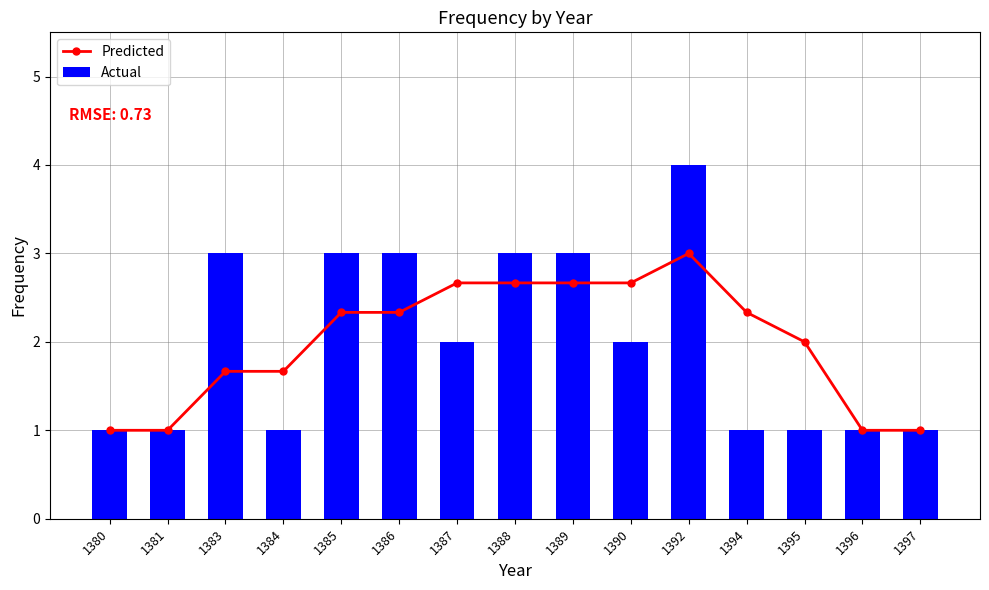

What is the difference between the maximum and second lowest values in the Predicted series?

2.0